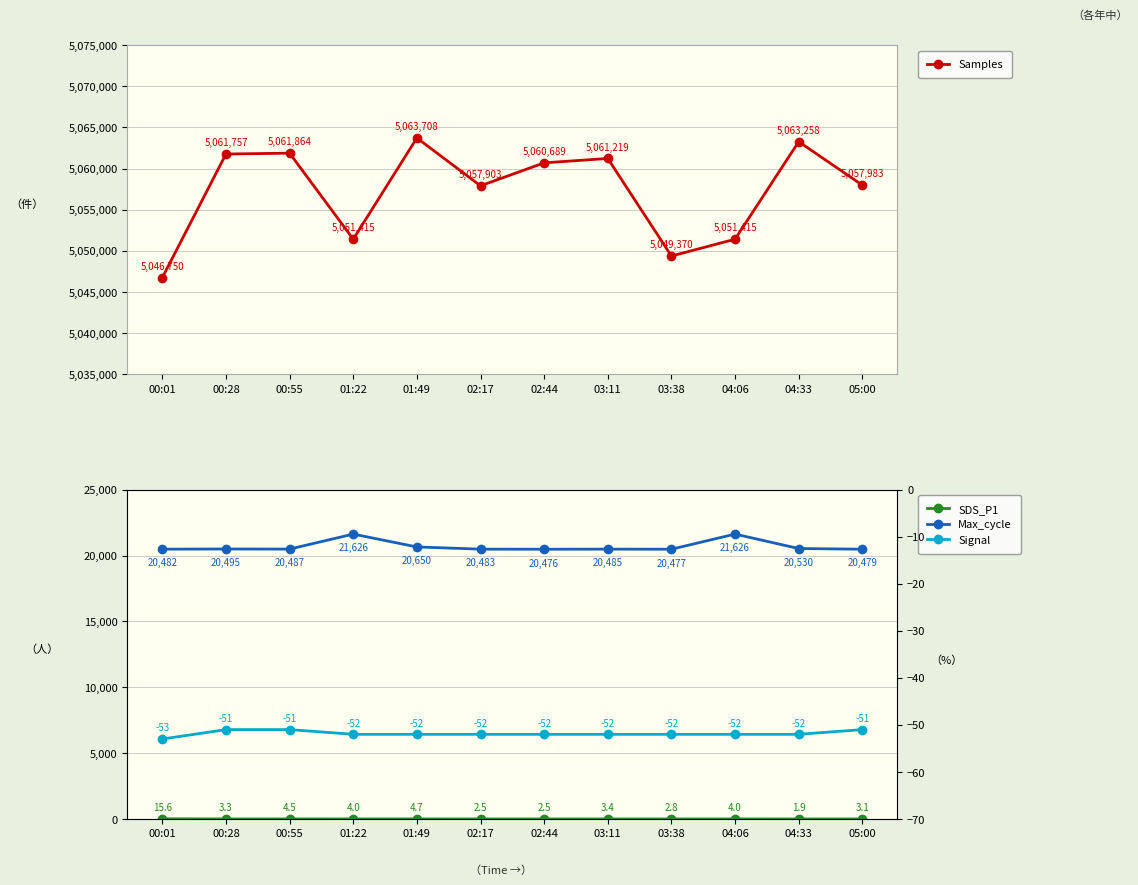

What is the minimum value shown in the chart?

-53.0